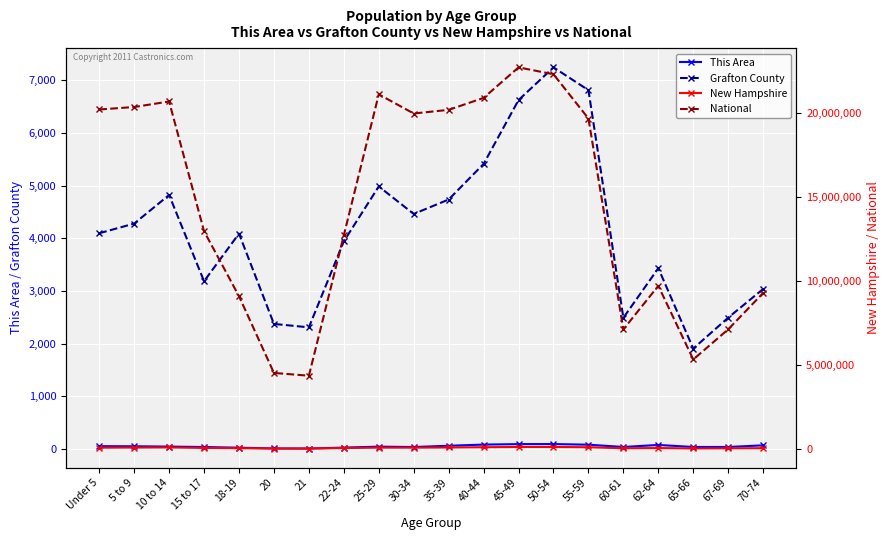

At which category is the sum across all series the highest?

45-49